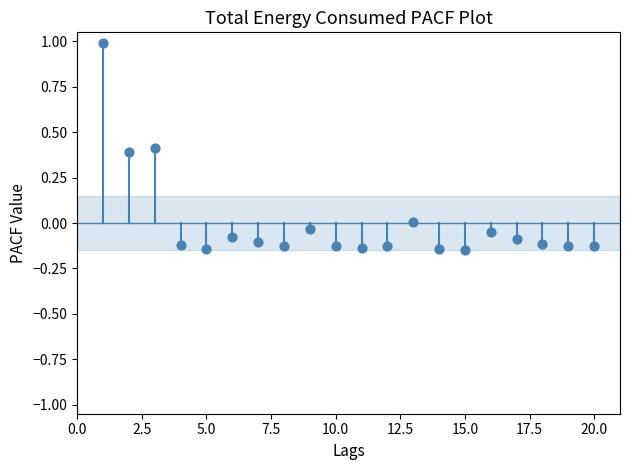

What is the range of Y values (max minus min)?

1.1